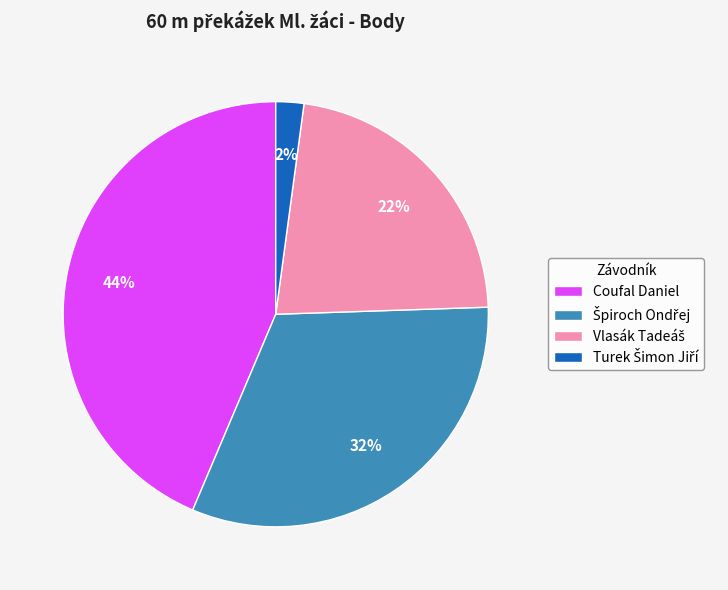

To the nearest percent, what percentage of the pie is Coufal Daniel?

44%